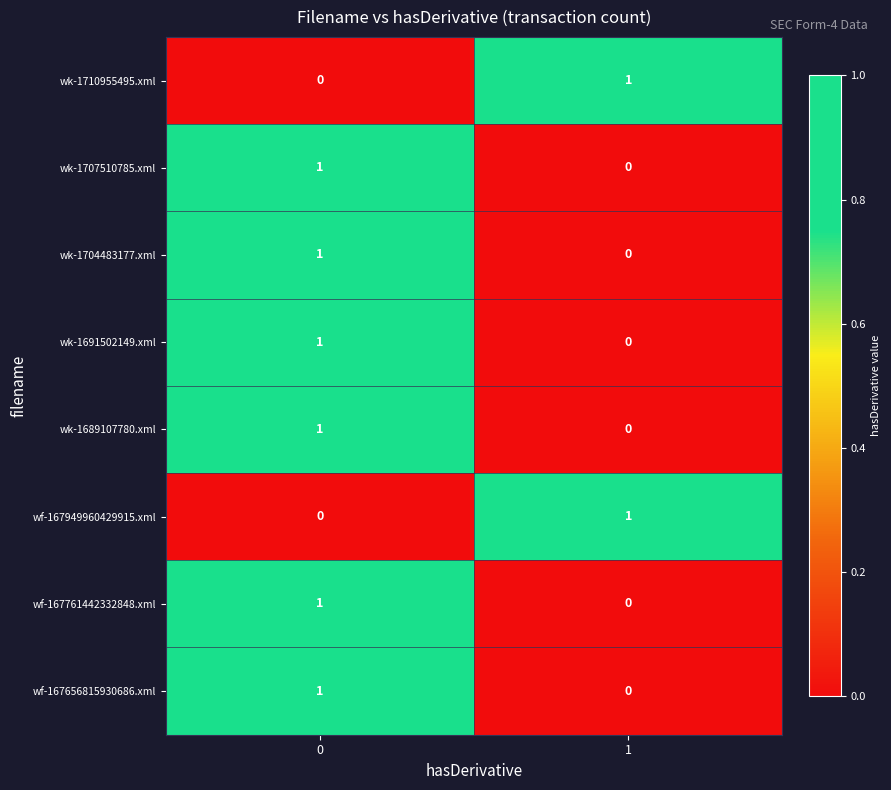

What is the difference between the highest and lowest values at 1?

1